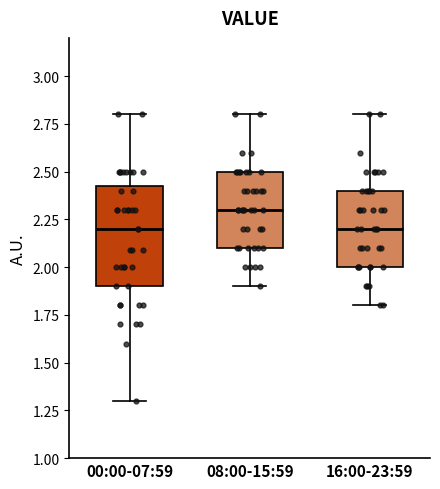

Which box is the tallest, from its lower edge to its upper edge?

00:00-07:59